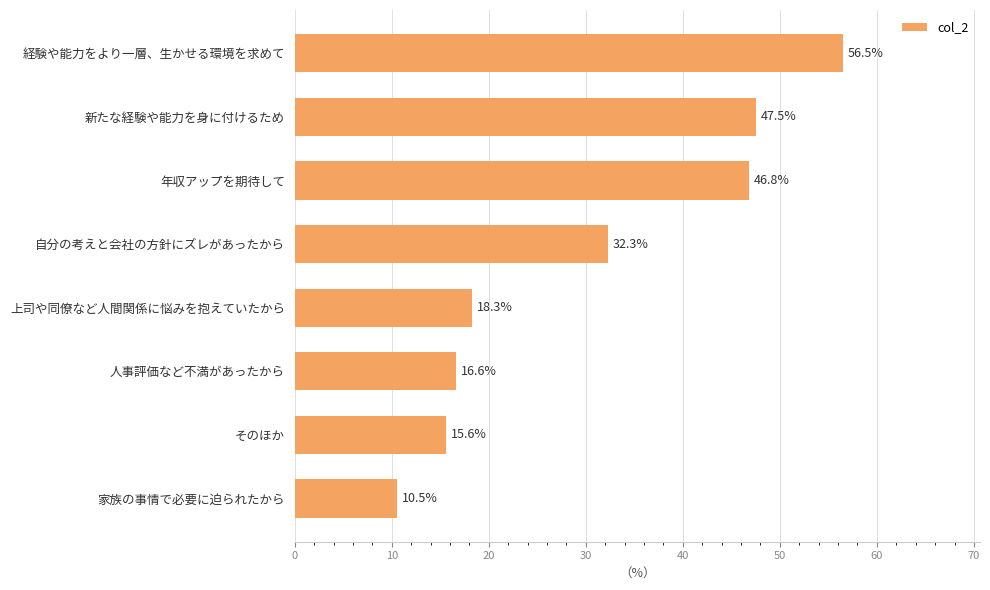

Does the chart contain any negative values?

No